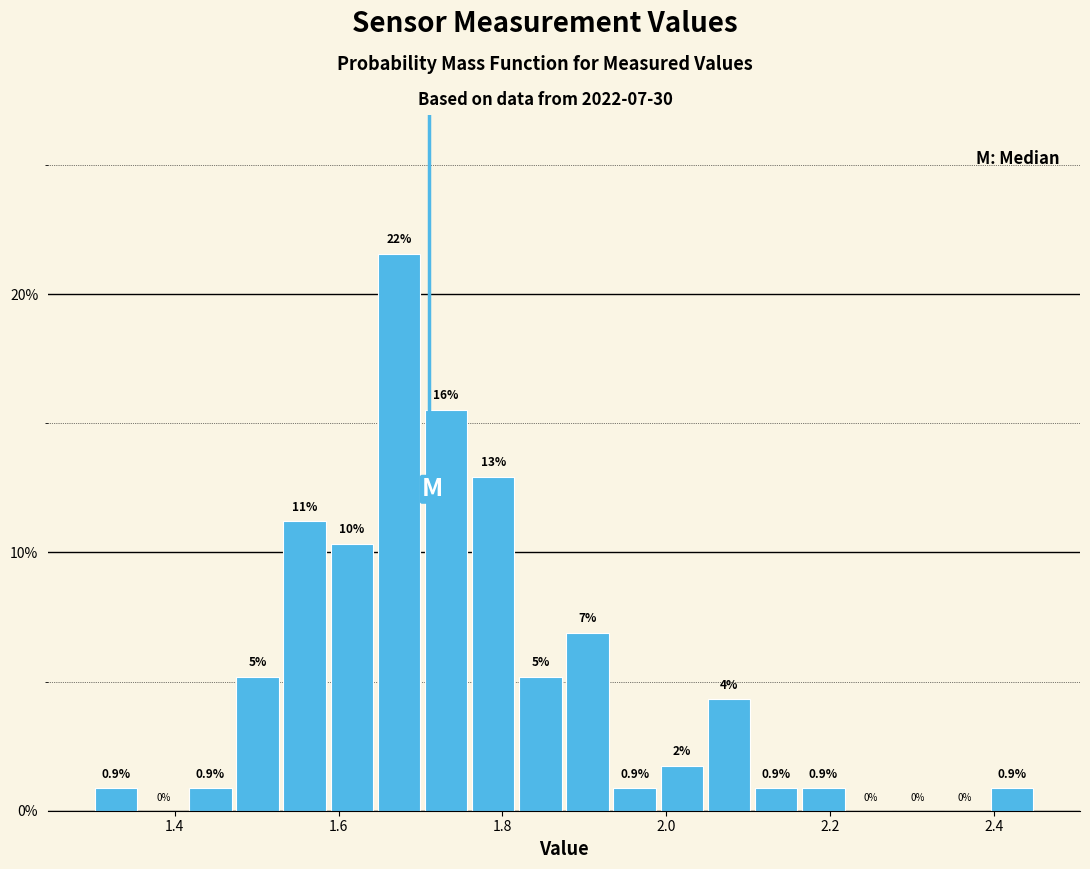

Around what value on the x-axis is the tallest bar? Give the approximate position of its centre, as read against the axis.

1.68